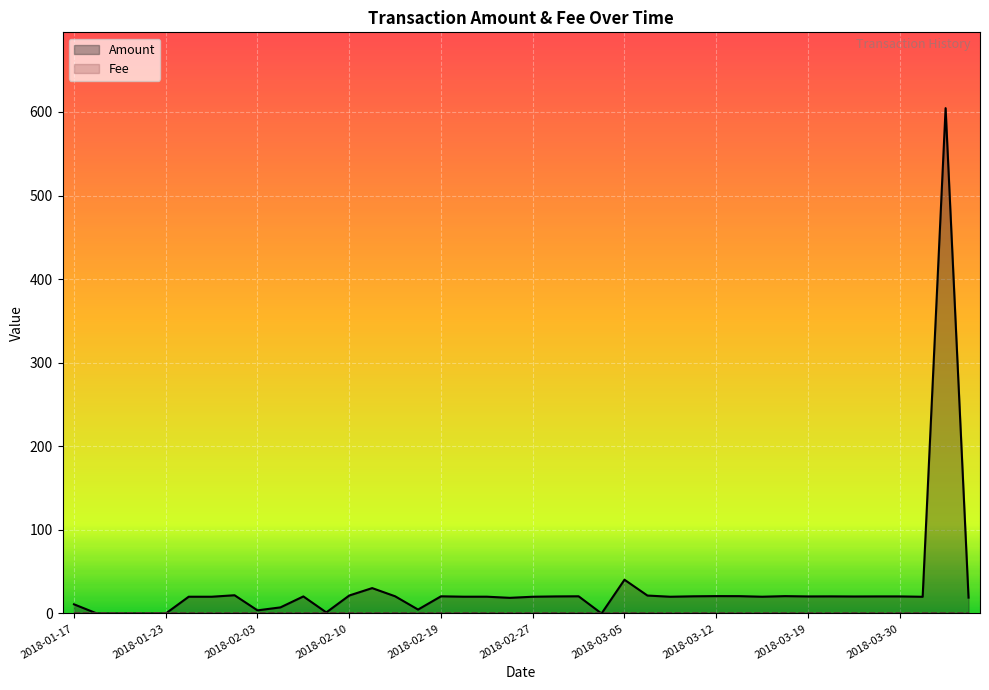

Reading left to right, transcribe all the data shown in this chart.

Amount: 11.0	0.0	0.0	0.0	0.0	20.1	20.1	21.8	3.8	7.3	20.4	1.3	21.5	30.4	20.6	4.7	20.6	20.1	20.1	18.7	20.1	20.4	20.6	0.0	40.4	21.5	20.0	20.6	20.8	20.8	20.1	20.8	20.4	20.5	20.4	20.4	20.4	20.0	604.6	19.0
Fee: 1.0	1.0	1.0	1.0	1.0	1.0	1.0	1.0	1.0	1.0	1.0	1.0	1.0	1.0	1.0	1.0	1.0	1.0	1.0	1.0	1.0	1.0	1.0	1.0	1.0	1.0	1.0	1.0	1.0	1.0	1.0	1.0	1.0	1.0	1.0	1.0	1.0	1.0	1.0	1.0